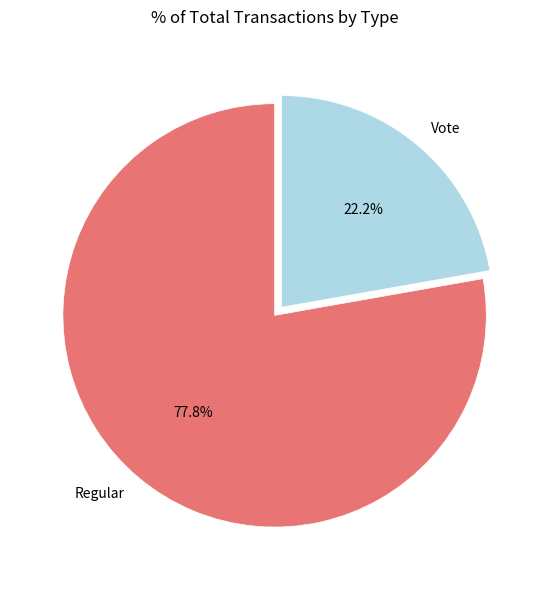

Rank the categories by value from lowest to highest.

Vote, Regular